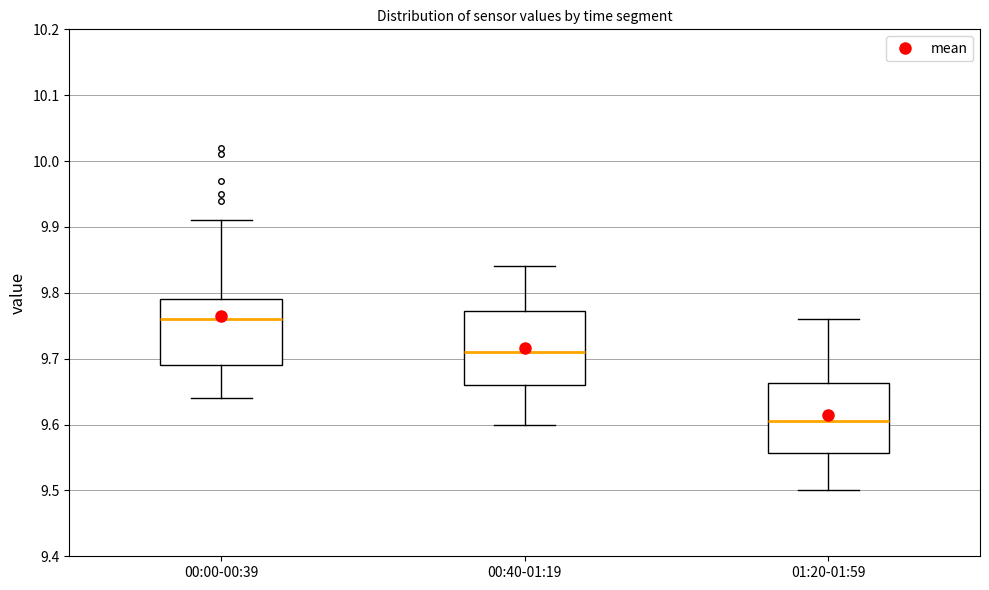

Where does the median line of the box for 00:40-01:19 sit on the y-axis? The values are not printed on the chart, so give them approximately, as read against the axis.

9.71